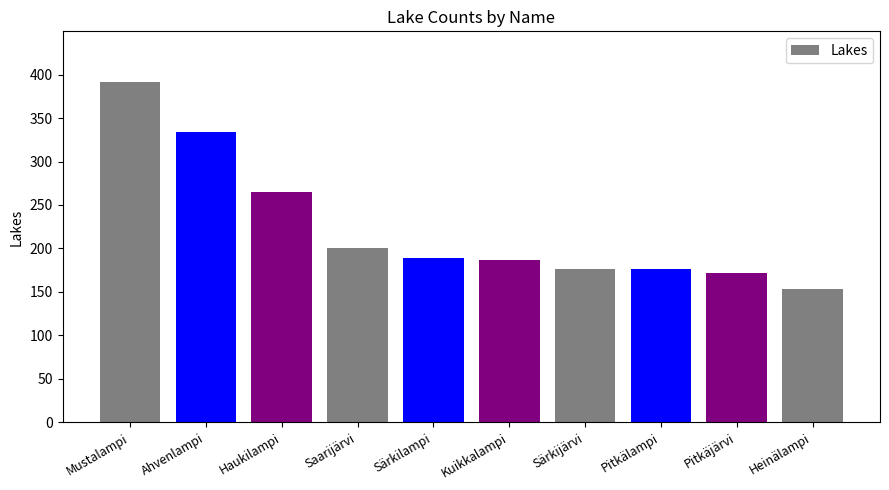

At which label does the data first exceed 189?

Mustalampi